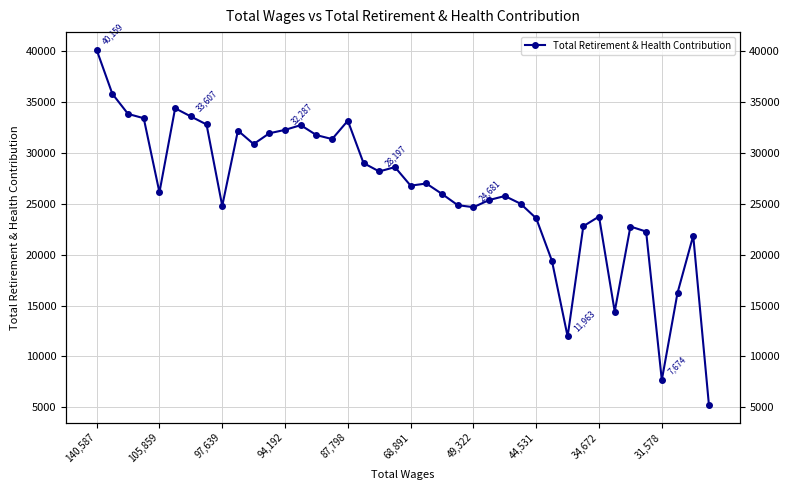

Is it true that the value at 37 is 16250?

True